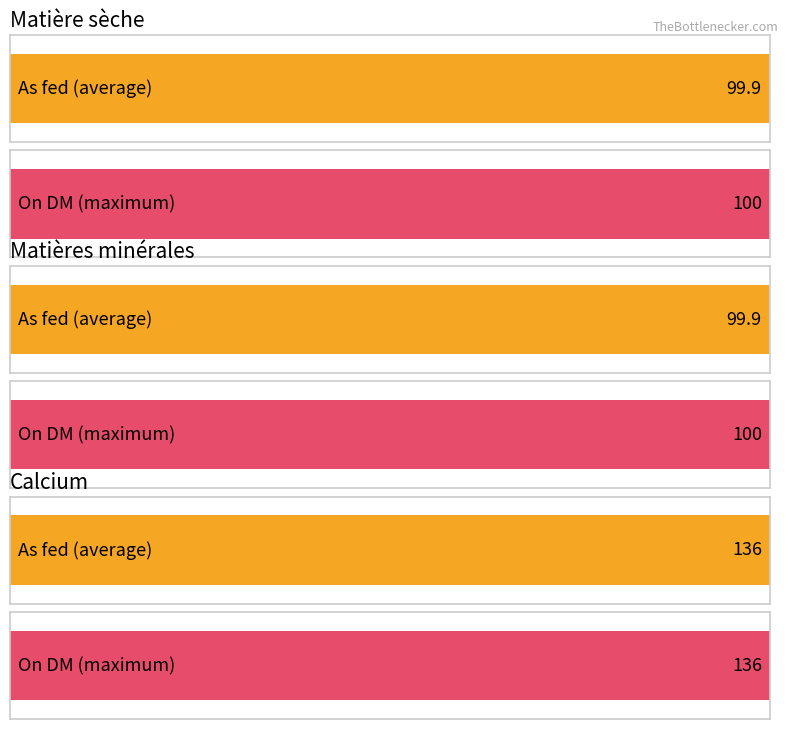

How many bars are there in each group?

2